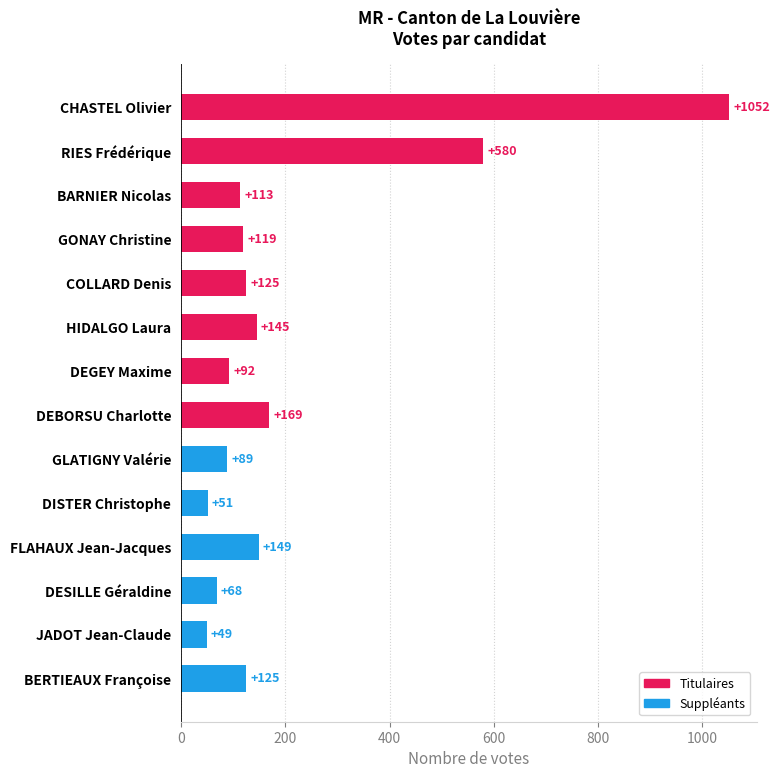

Which has a higher value, DISTER Christophe or CHASTEL Olivier?

CHASTEL Olivier